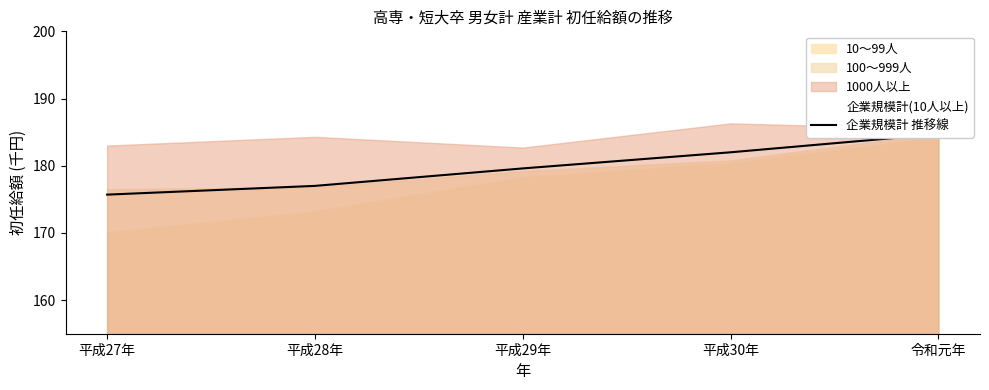

Reading left to right, extract all data points from this chart.

平成27年=175.7	平成28年=177.0	平成29年=179.6	平成30年=182.0	令和元年=184.7